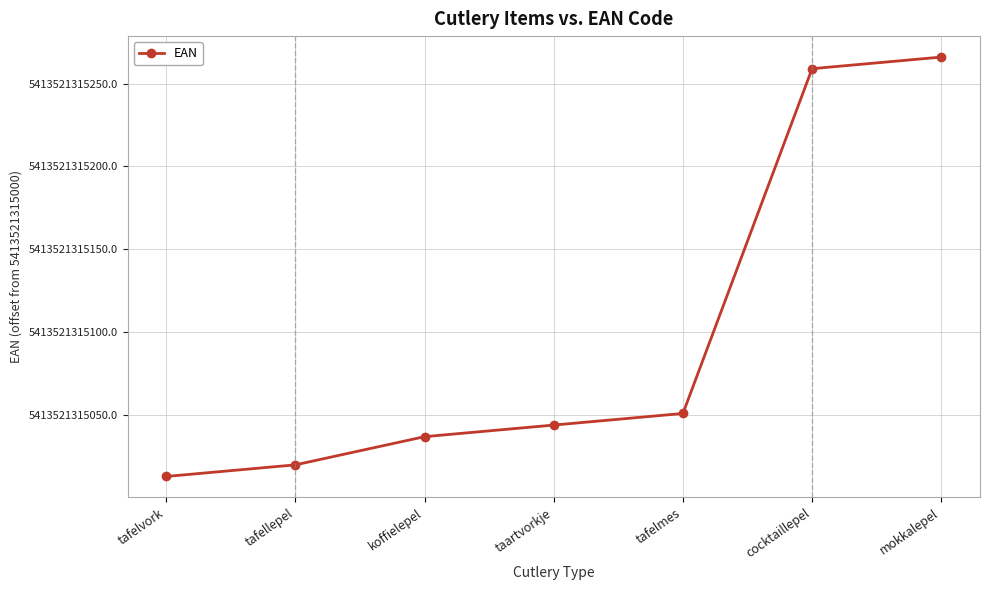

Does the chart have visible grid lines?

Yes